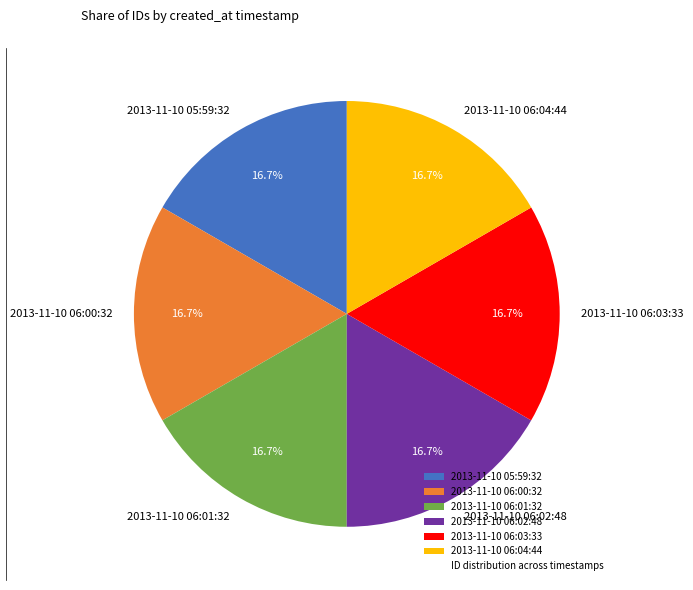

How many slices are in this pie chart?

6